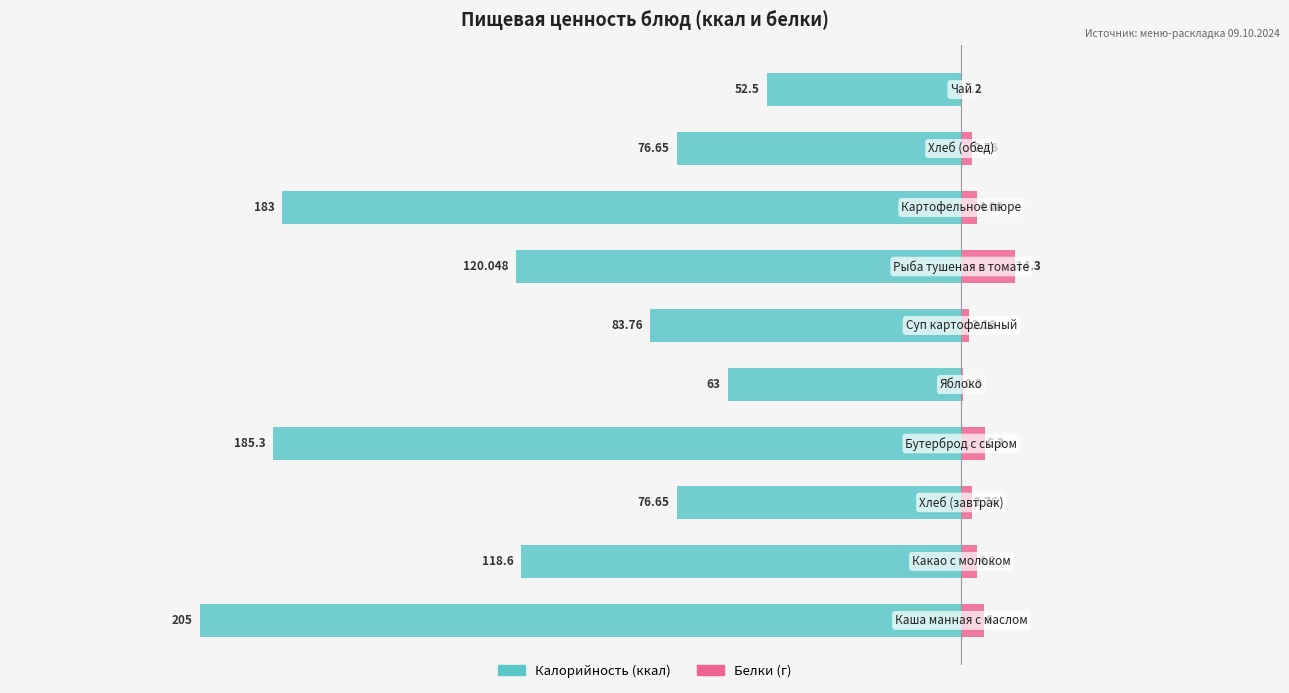

Reading left to right, what are all the values shown in this chart?

Калорийность: -205.0	-118.6	-76.7	-185.3	-63.0	-83.8	-120.0	-183.0	-76.7	-52.5
Белки: 6.0	4.2	2.8	6.3	0.3	2.2	14.3	4.1	2.8	0.2